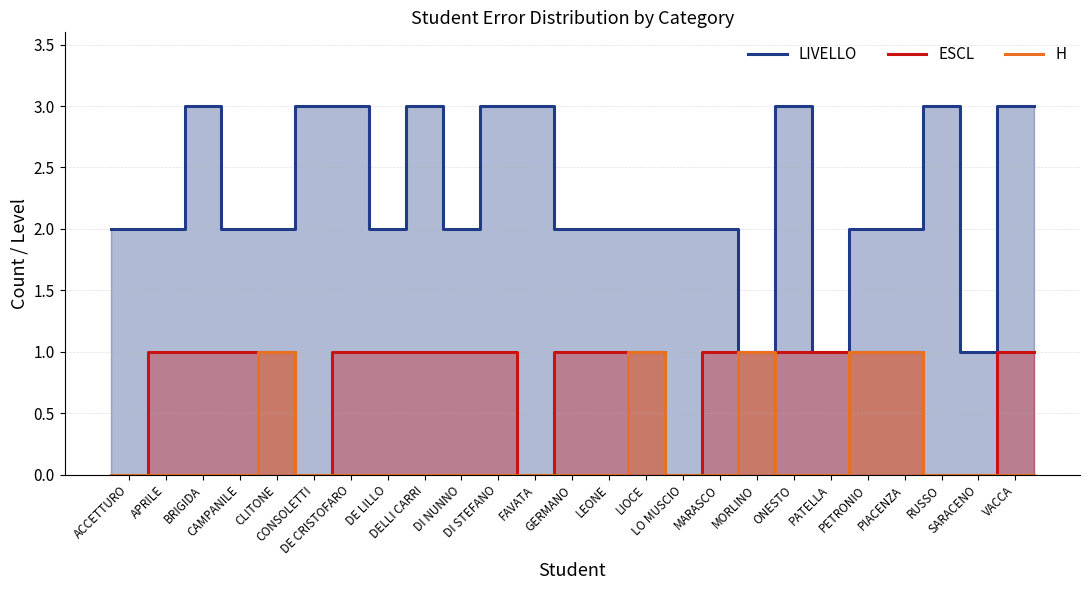

The value of ESCL at VACCA is 1. True or false?

True